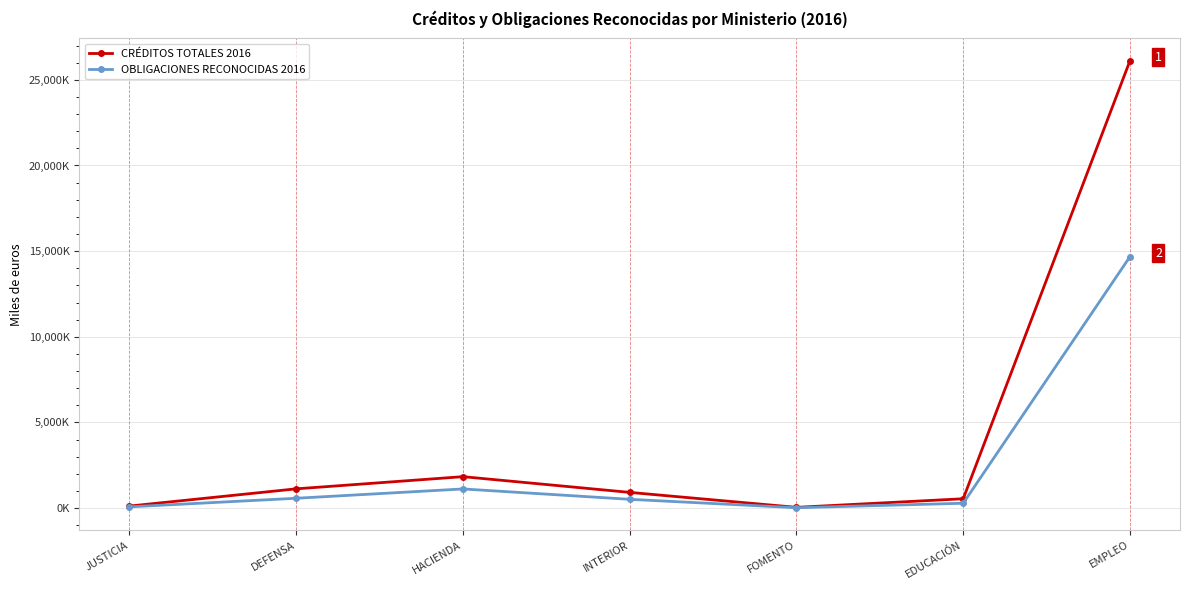

Is it true that OBLIGACIONES RECONOCIDAS 2016 equals 67751 at JUSTICIA?

True